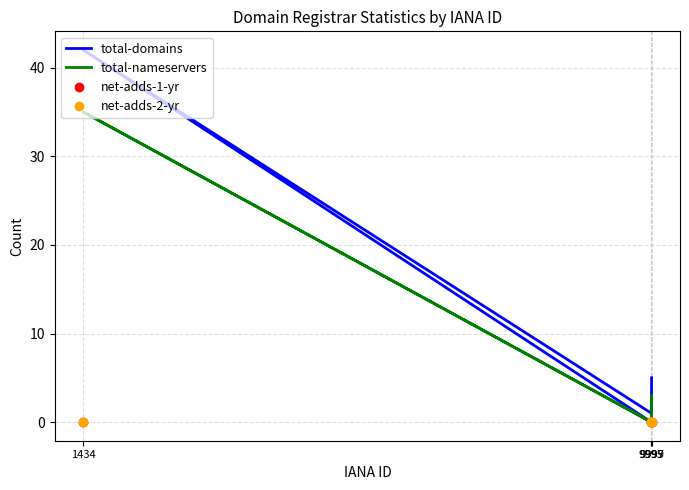

At which category does total-nameservers reach its first local peak?

1434